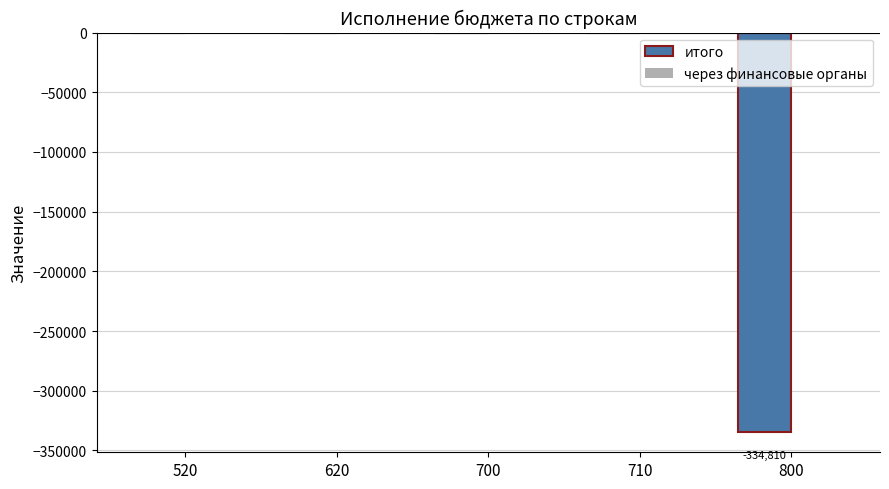

Is it true that the value at 700 is 0.0?

True